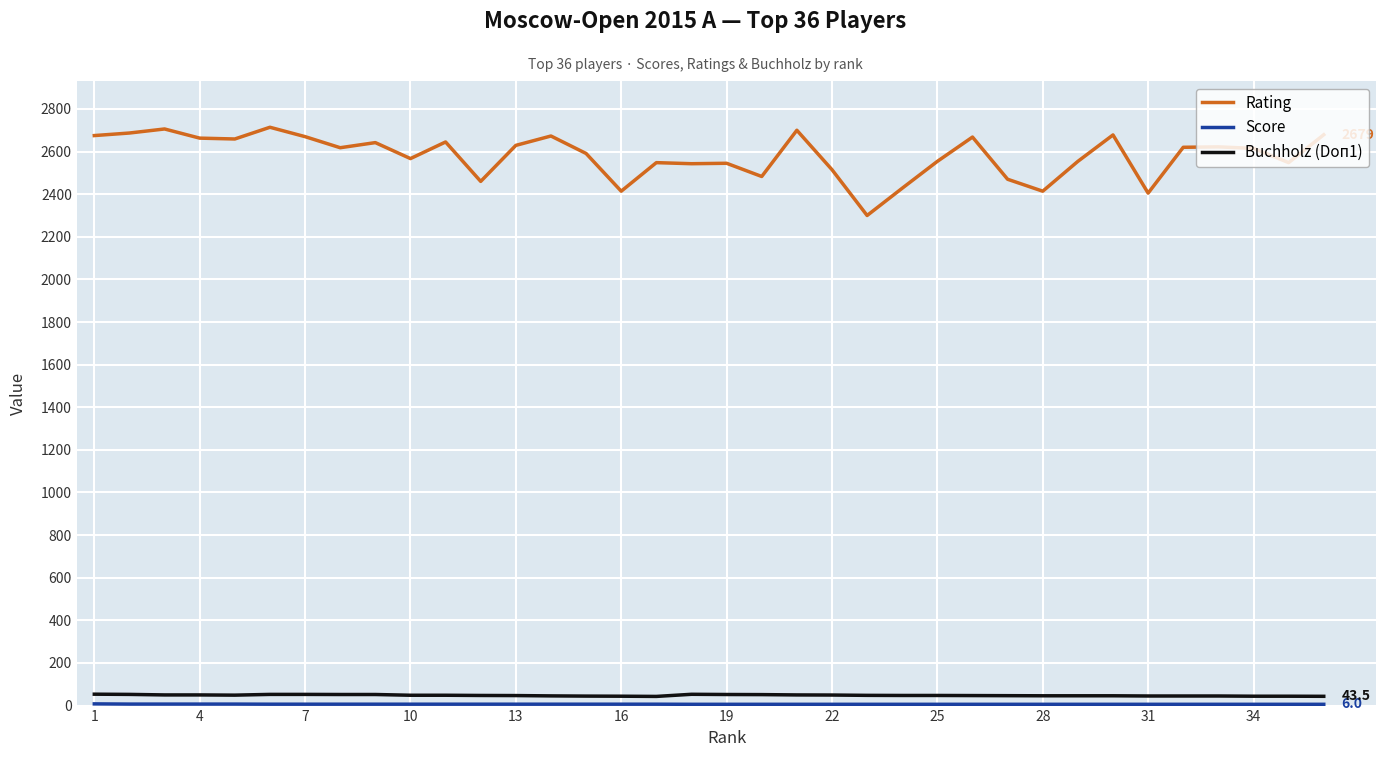

True or false: Buchholz (Doп1) and Rating intersect in this chart.

False